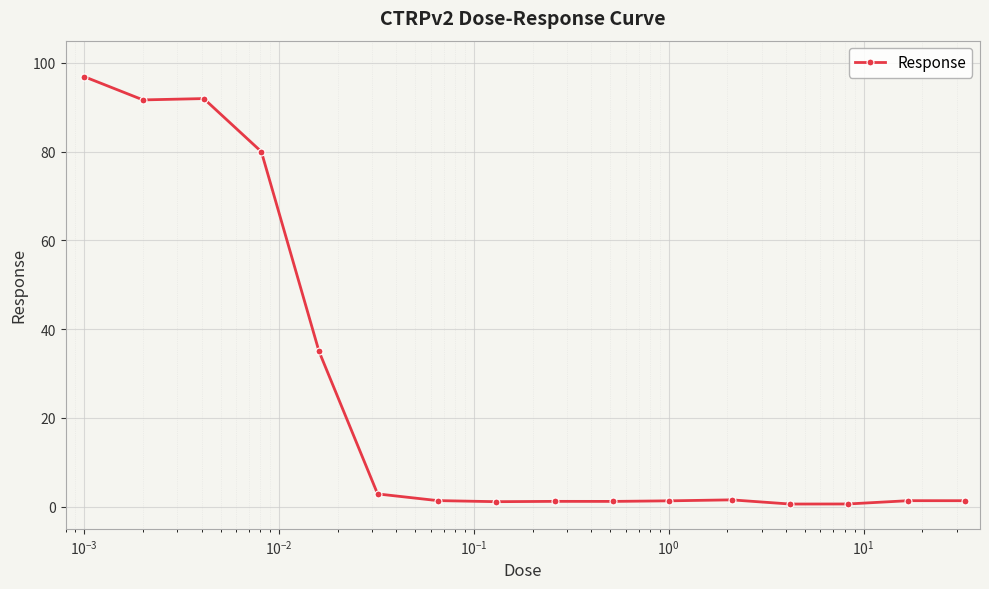

True or false: there are more than 0 points higher than both neighbors.

True